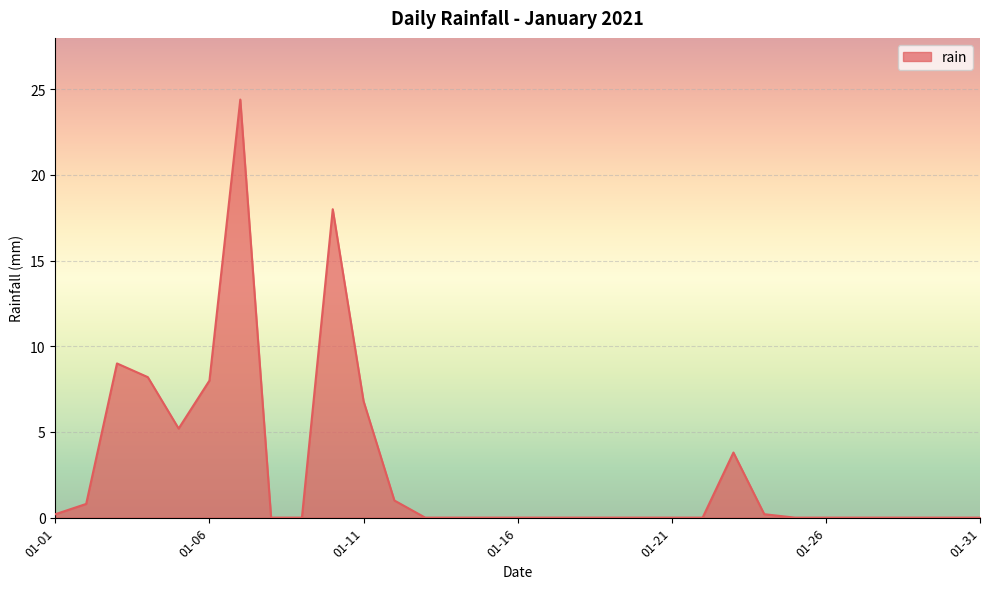

What is the maximum value shown in the chart?

24.4